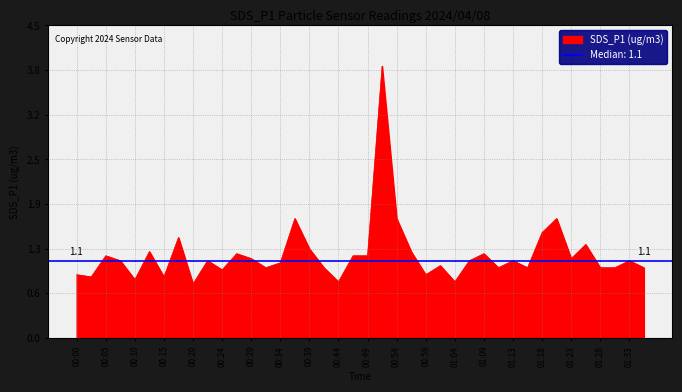

What is the difference between the second highest and second lowest values?

0.9